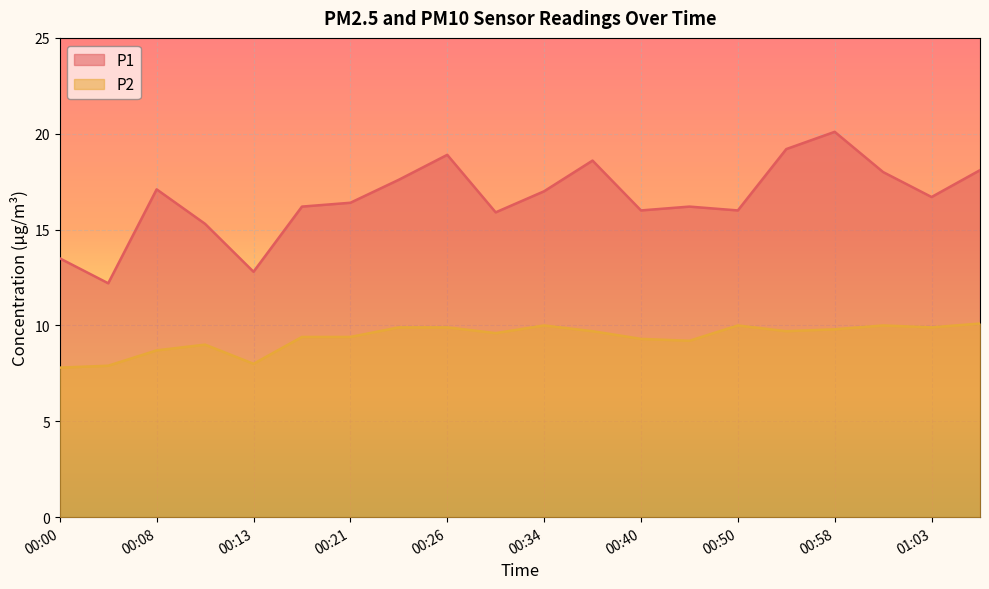

What are all the series names shown in the legend?

P1, P2